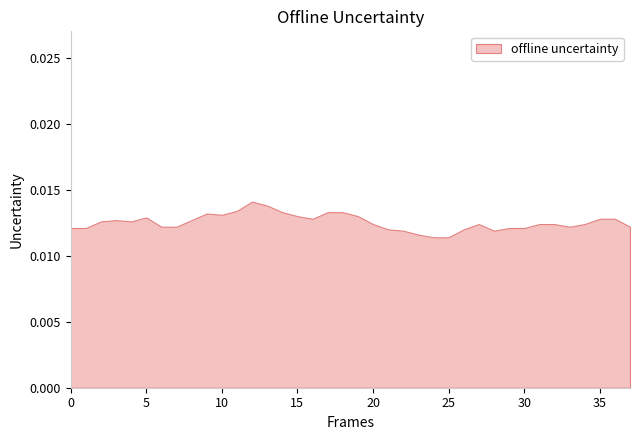

Rank the categories by value from lowest to highest.

24, 25, 23, 22, 28, 21, 26, 00, 01, 29, 30, 06, 07, 33, 37, 20, 27, 31, 32, 34, 02, 04, 03, 08, 16, 35, 36, 05, 15, 19, 10, 09, 14, 17, 18, 11, 13, 12